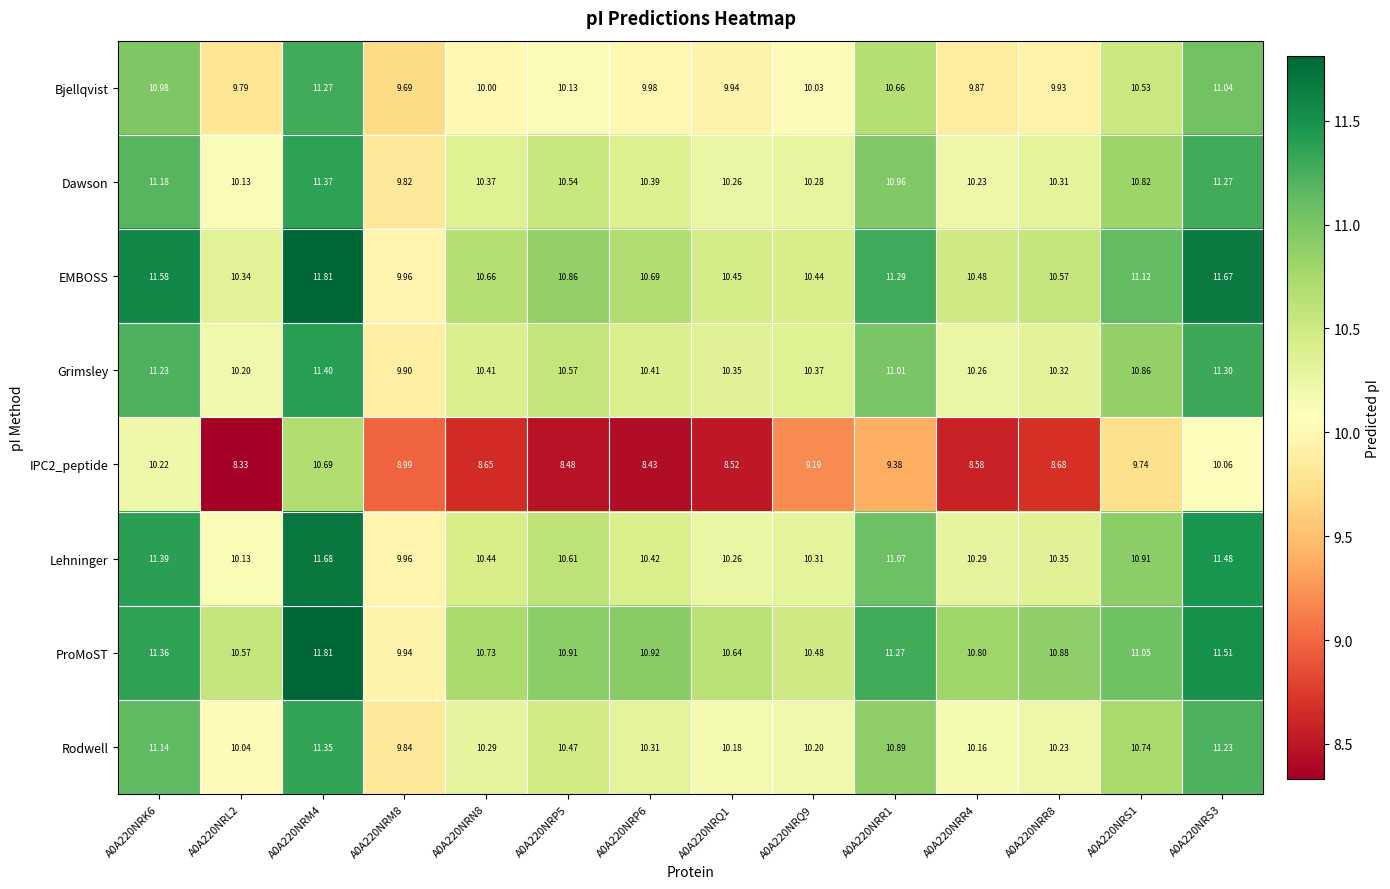

How many series are shown in this chart?

8